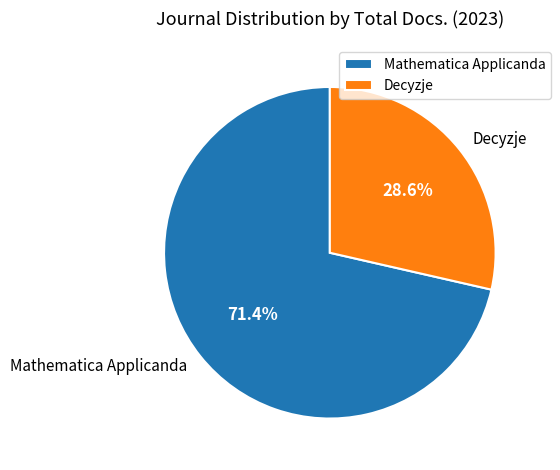

What is the total percentage of Mathematica Applicanda and Decyzje?

100.0%